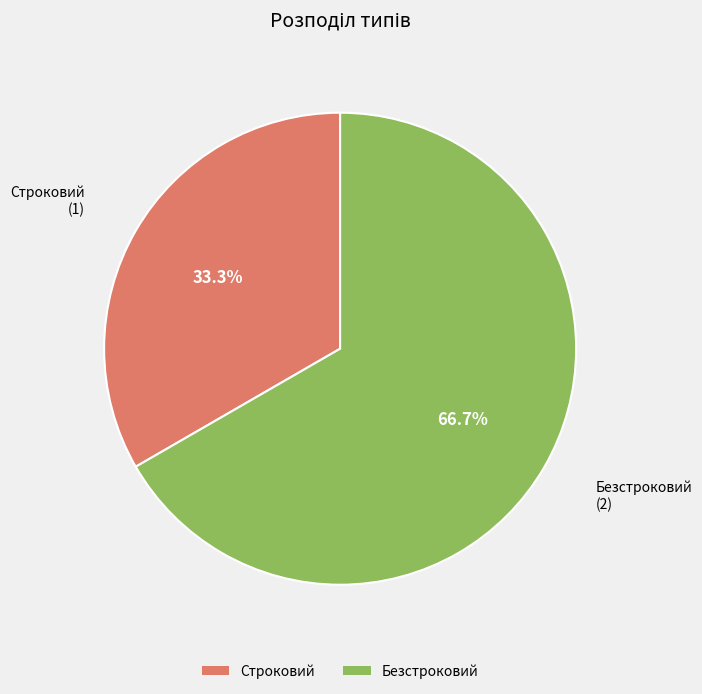

To the nearest percent, what is the difference between the Строковий and Безстроковий slice percentages?

33%